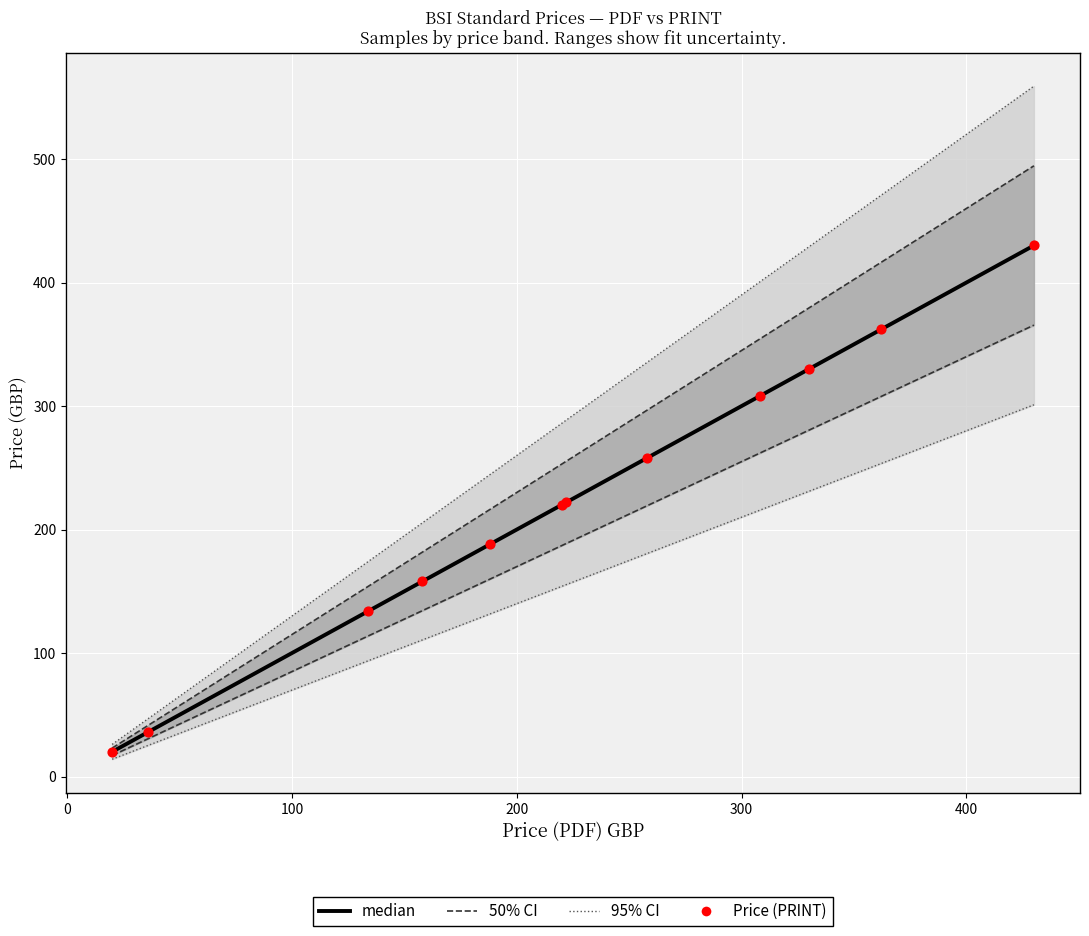

What are all the series names shown in the legend?

95% CI, 50% CI, median, Price (PRINT)